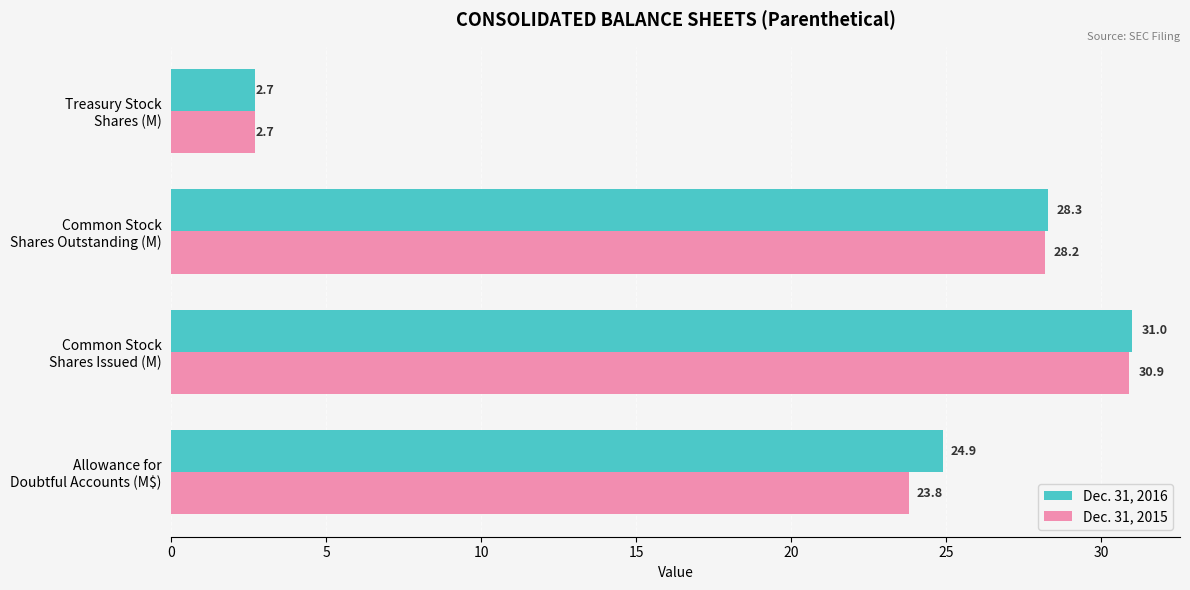

What is the sum of all Dec. 31, 2016 values?

86.9